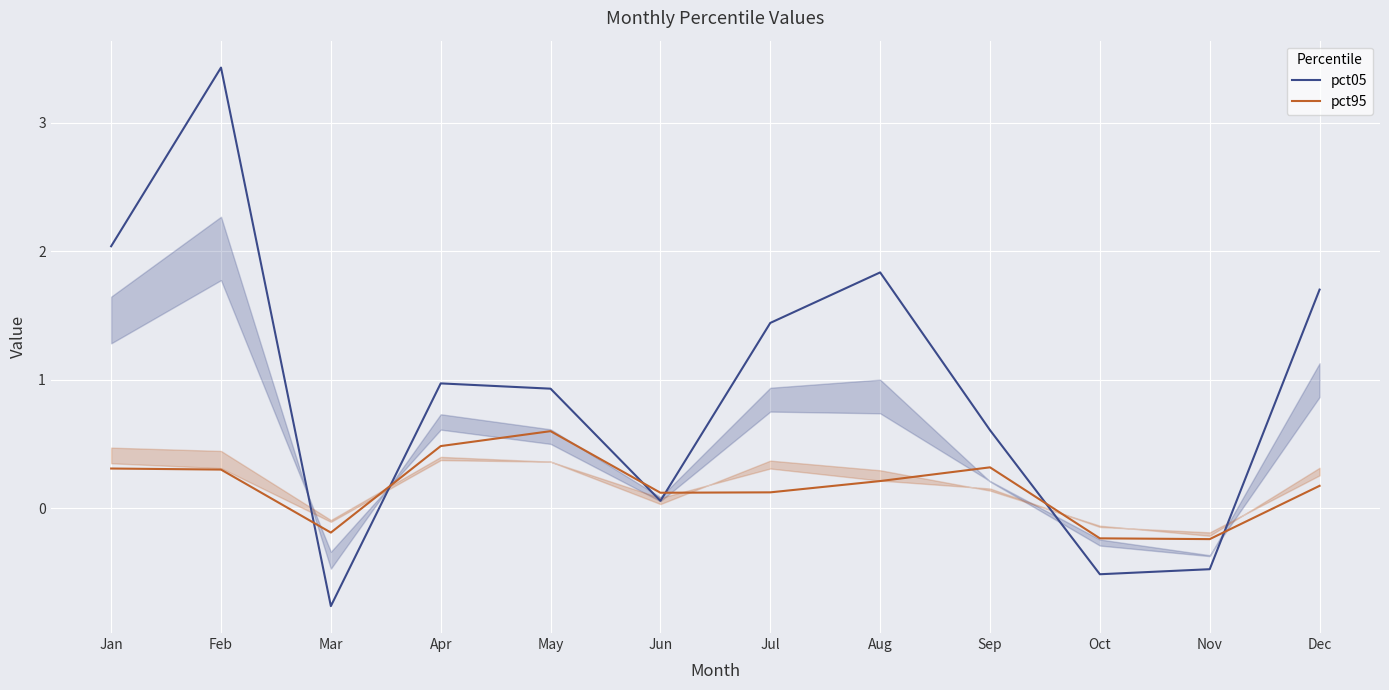

At Dec, list the series in order from smallest to largest.

pct95, pct05